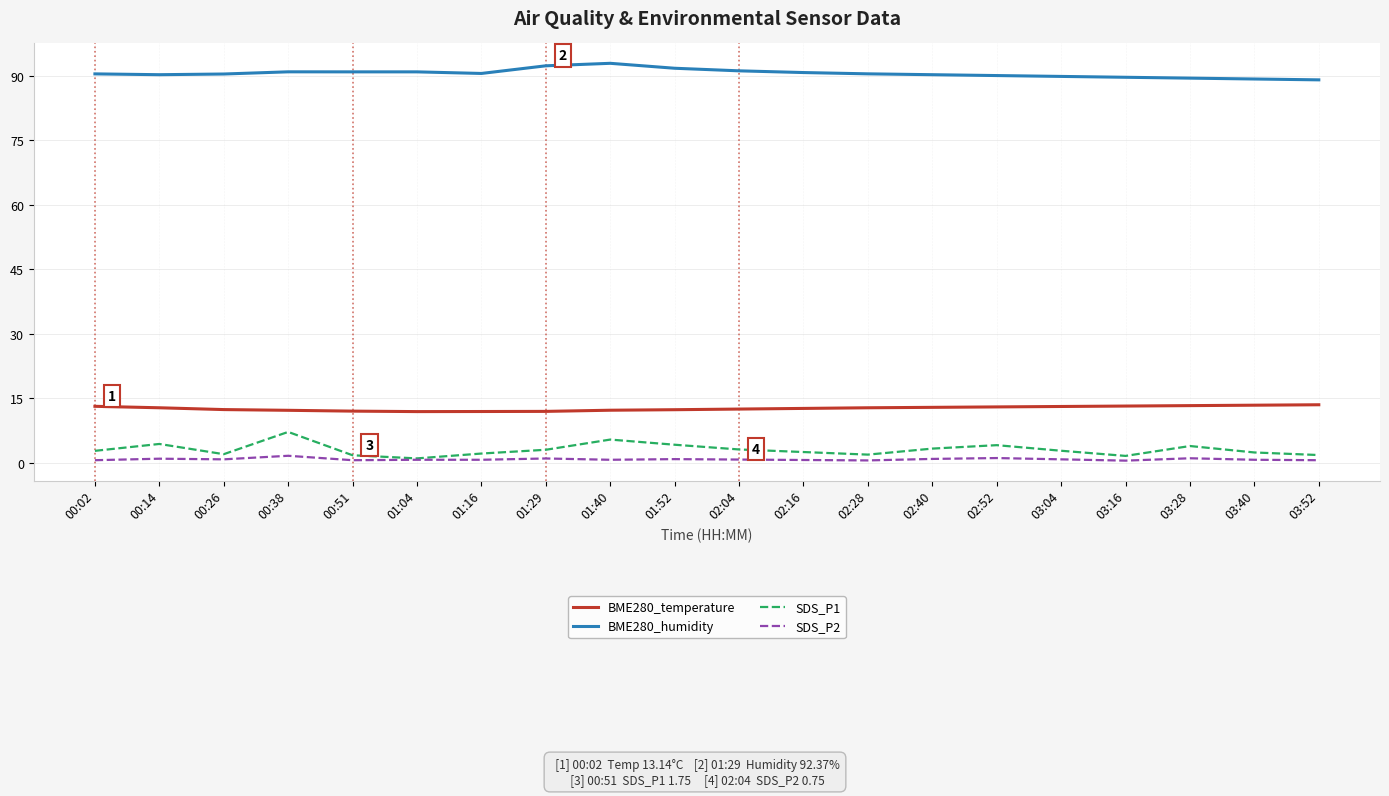

Rank the series at 02:28 from lowest to highest value.

SDS_P2, SDS_P1, BME280_temperature, BME280_humidity